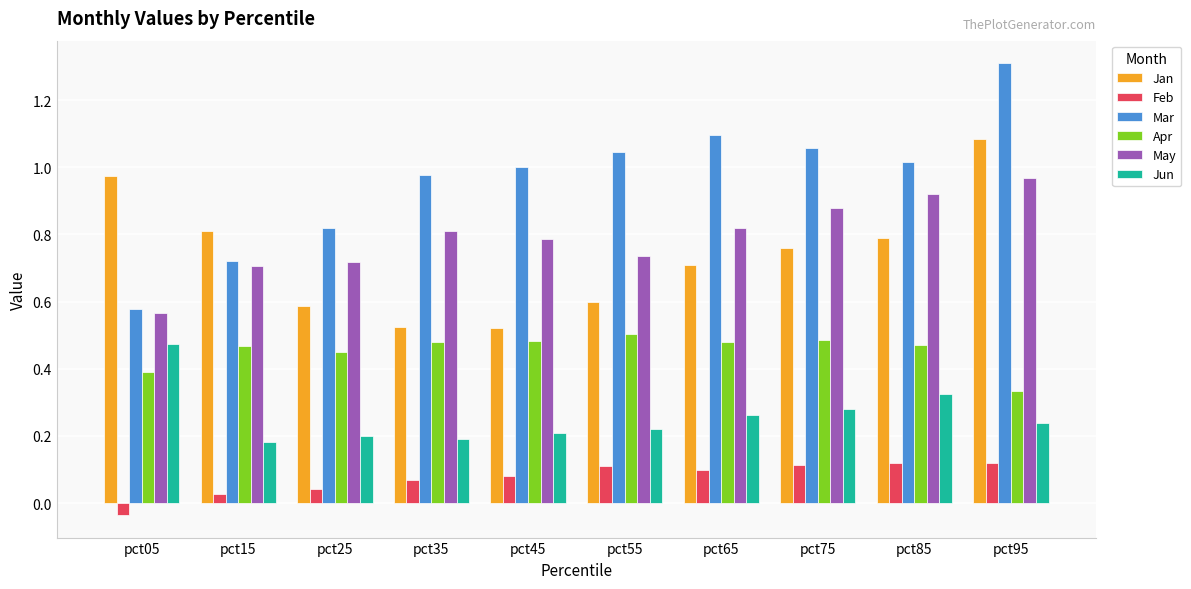

Which series has the widest spread of values?

Mar